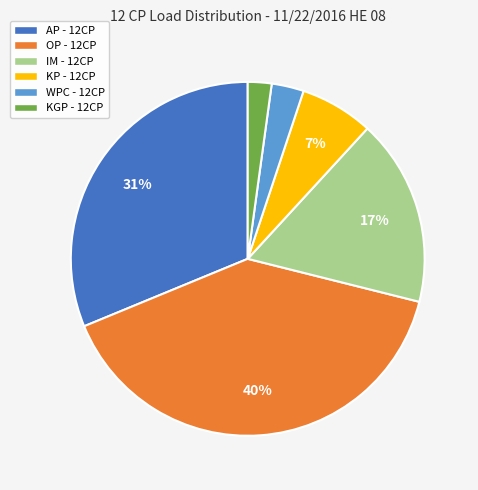

Which category has the biggest portion of the pie?

OP - 12CP